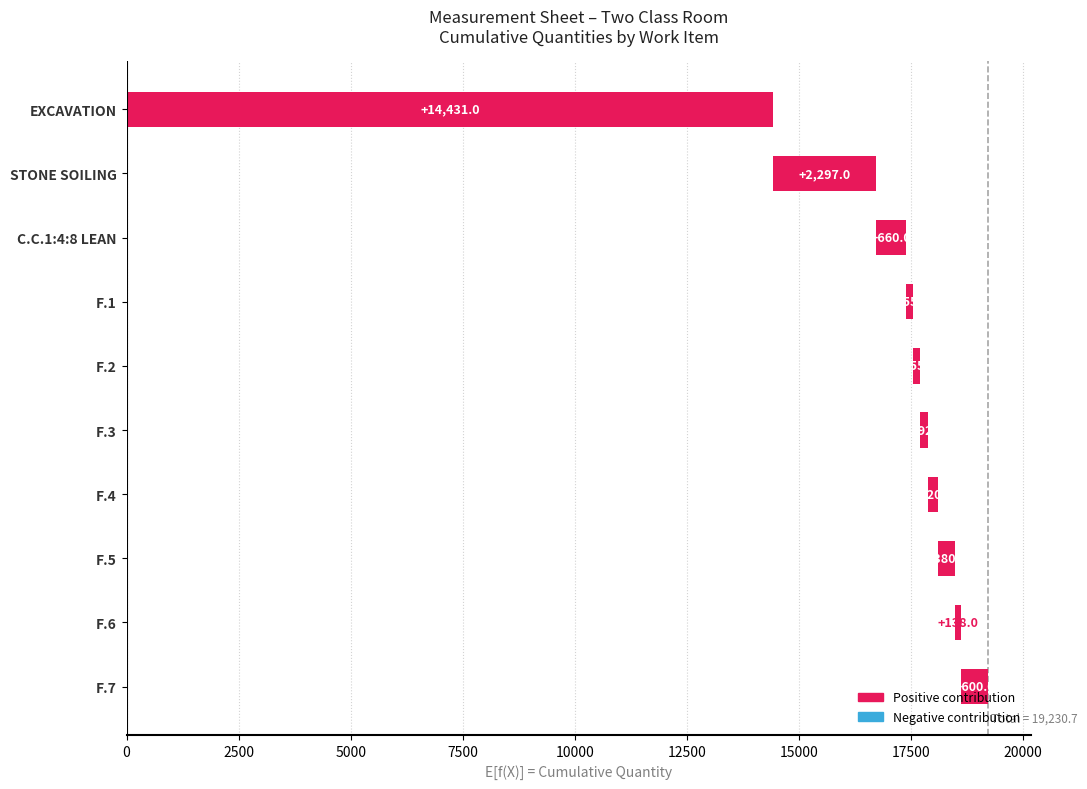

Reading right to left, transcribe all the data shown in this chart.

600.0	138.0	380.9	220.8	192.0	155.5	155.5	660.0	2297.0	14431.0